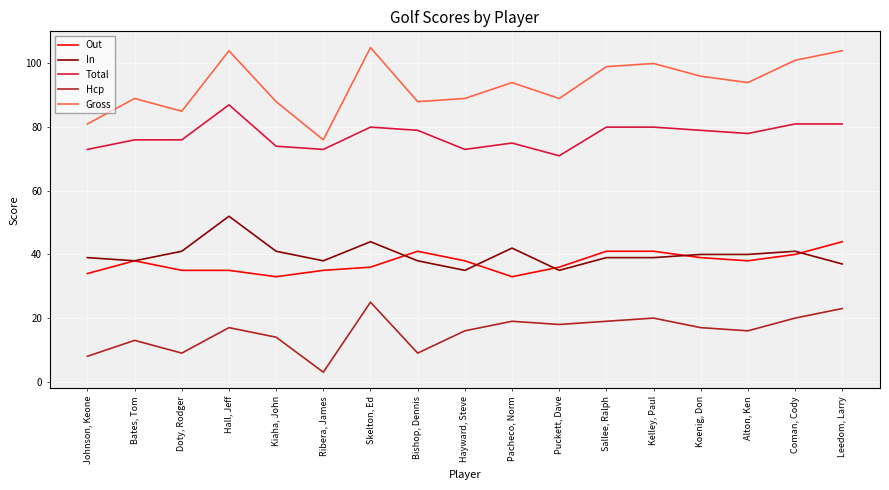

What position from the right is Alton, Ken?

3